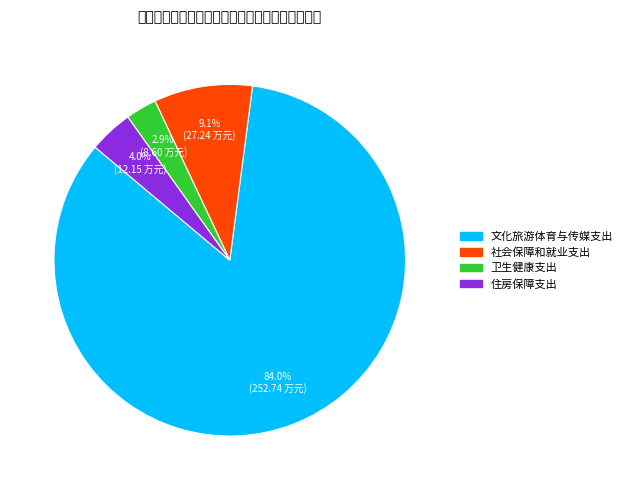

What percentage is the 住房保障支出 slice, to the nearest percent?

4%